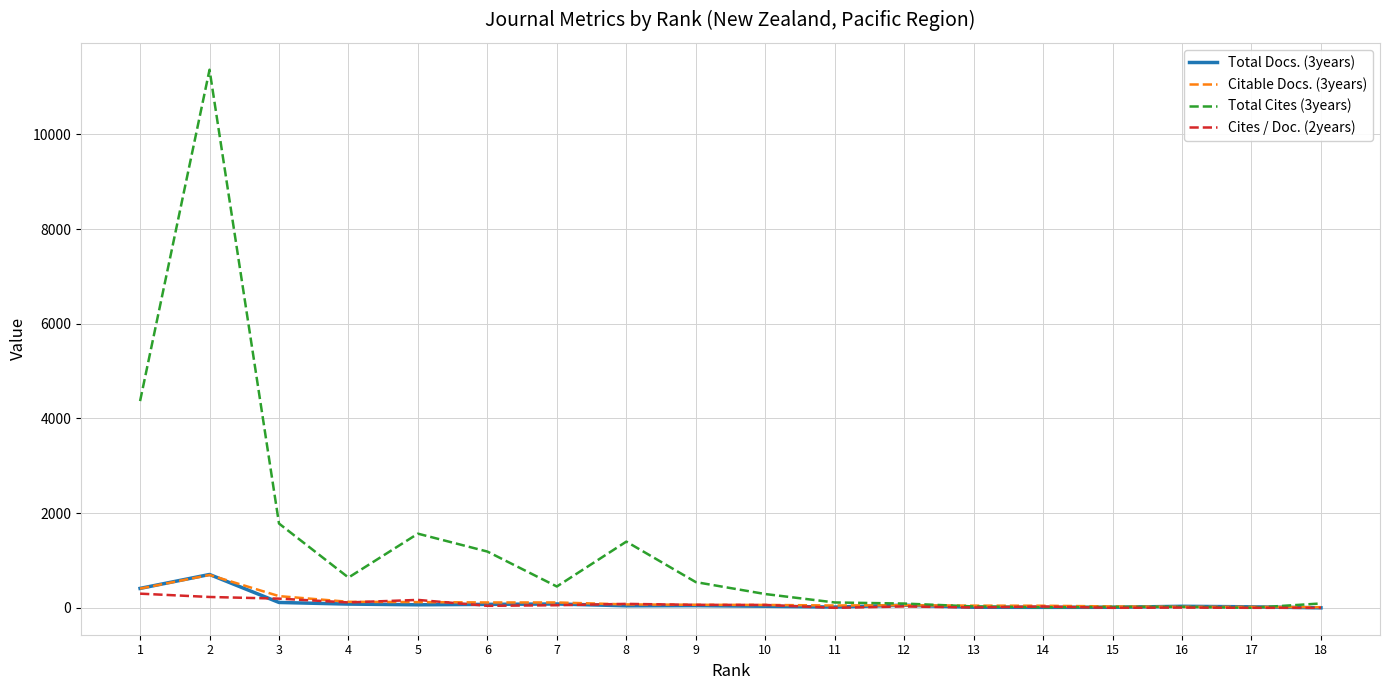

Which series has the widest spread of values?

Total Cites (3years)